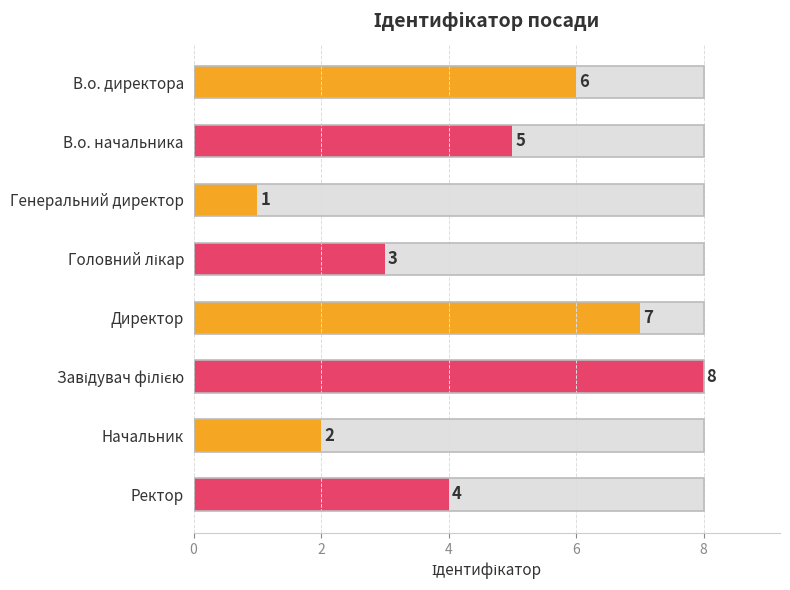

What is the average value?

4